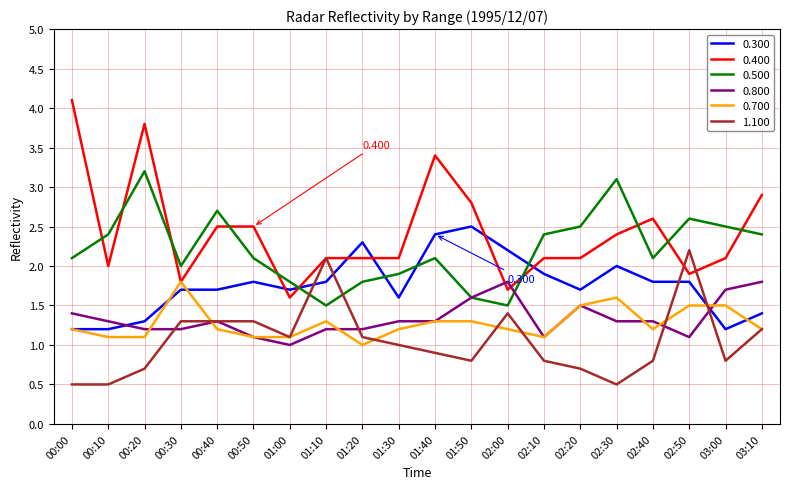

Is it true that 1.100 equals 1.2 at 03:10?

True